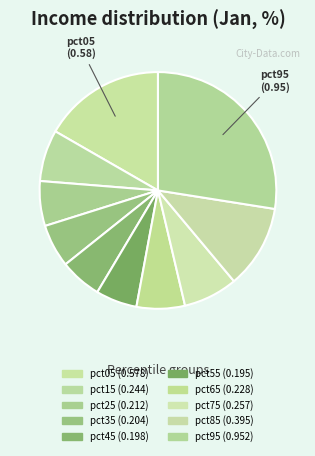

Does any single category account for the majority?

No